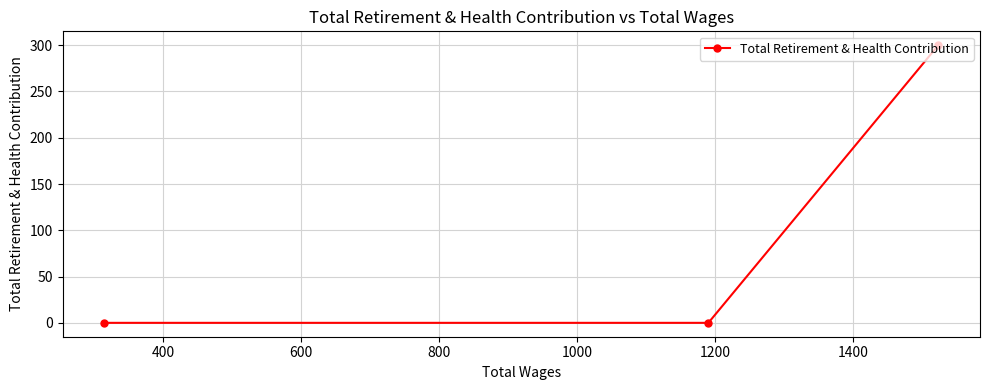

What is the maximum value shown in the chart?

300